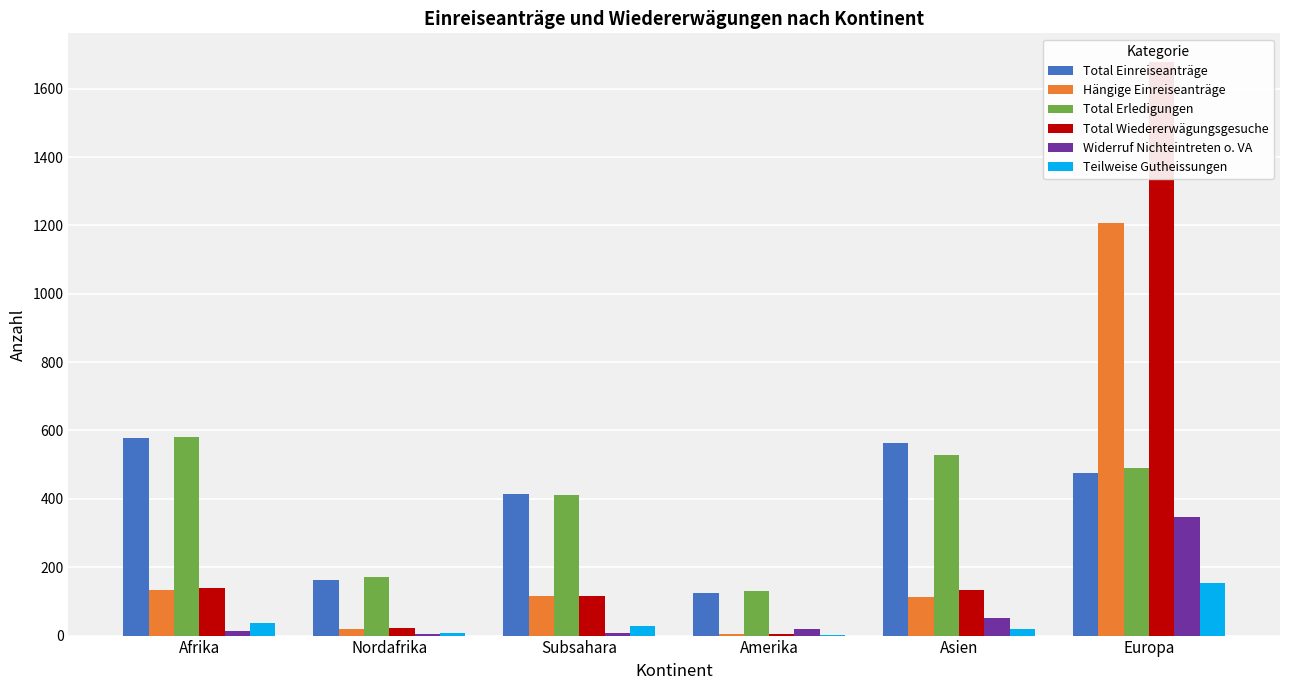

At which category is the sum across all series the highest?

Europa